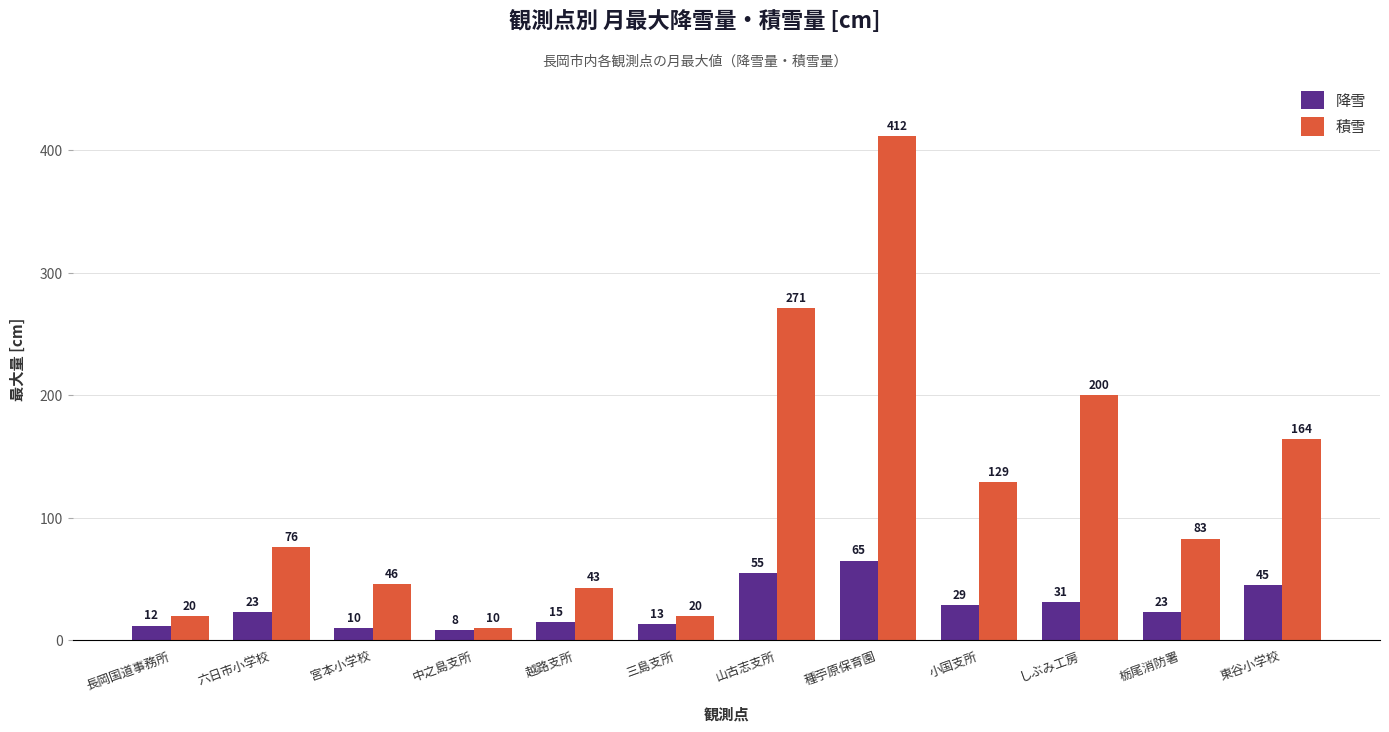

How many series are shown in this chart?

2